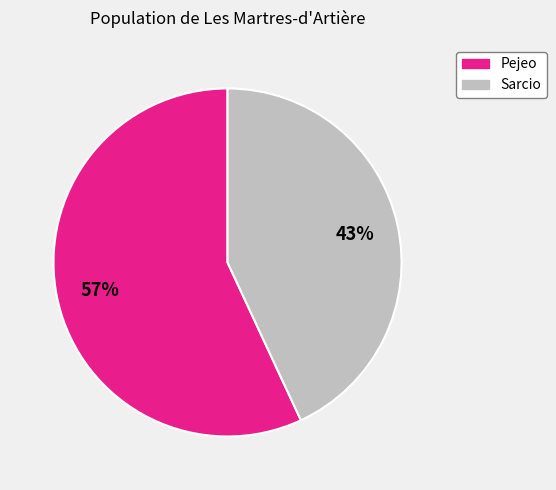

What is the ratio of the value at Sarcio to the value at Pejeo?

0.8